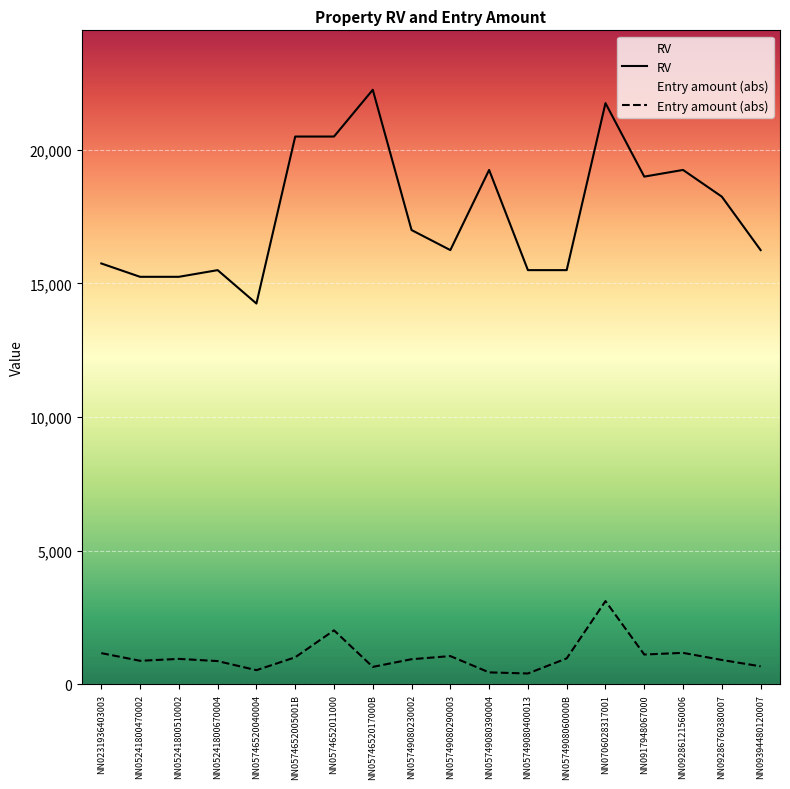

How many lines are shown in the chart?

2